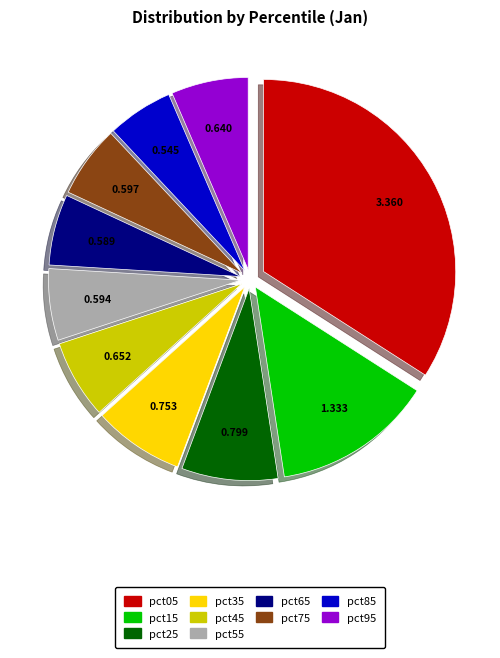

The pct35 slice represents 13% of the pie. True or false?

False